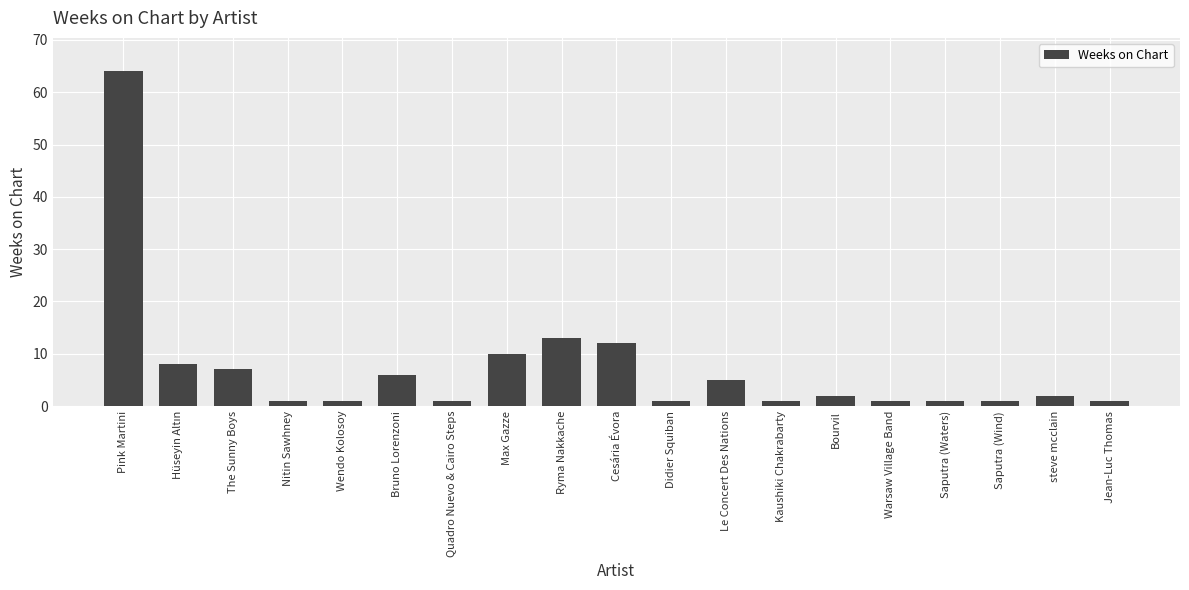

Reading left to right, list all the values displayed in this chart.

64	8	7	1	1	6	1	10	13	12	1	5	1	2	1	1	1	2	1